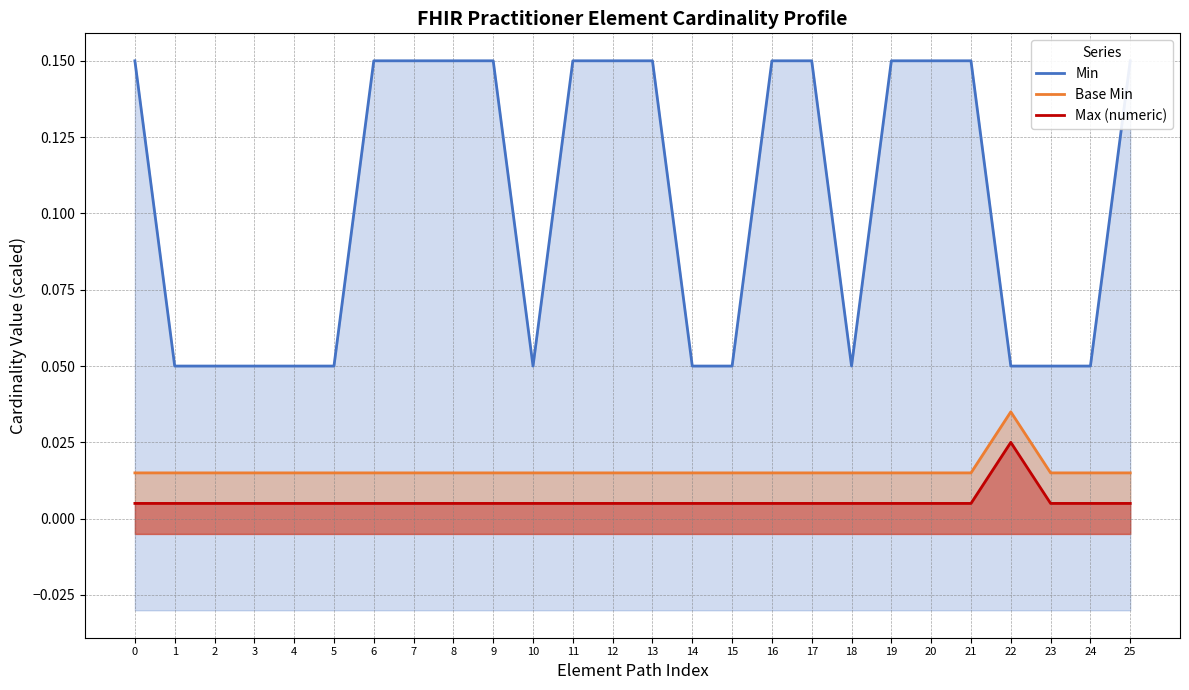

What are all the series names shown in the legend?

Min, Base Min, Max (numeric)